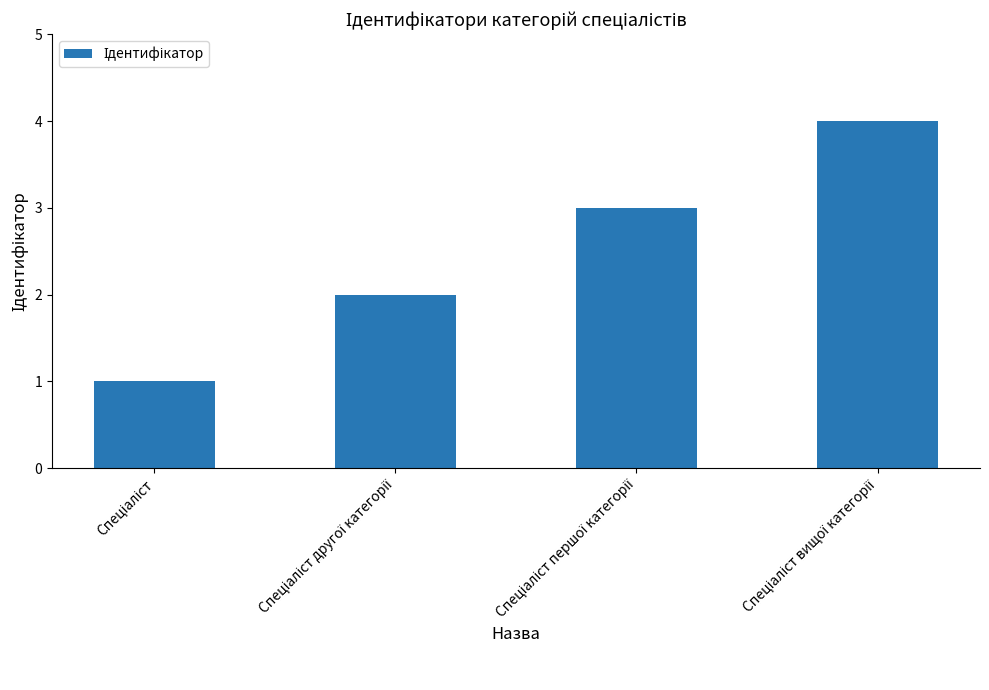

How many categories are shown in the chart?

4